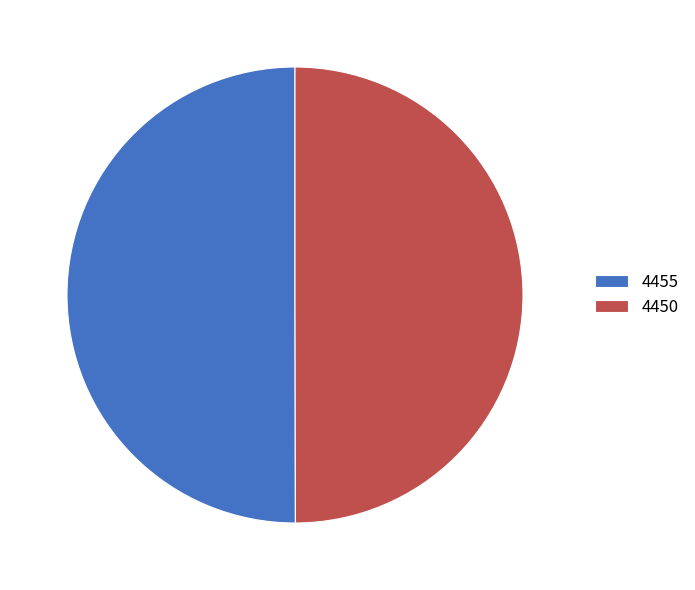

Approximately how many times larger is the value at 4455 compared to 4450?

1.0